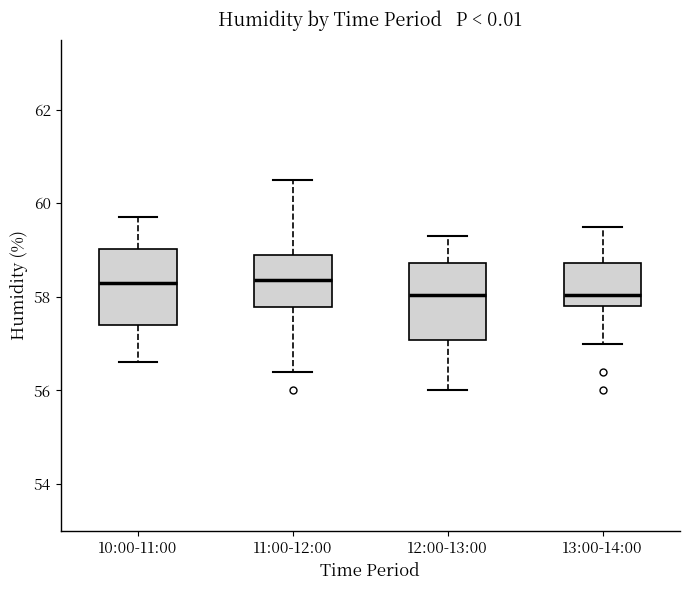

Reading left to right, read every box against the y-axis: the position of its median line, the range the box covers, and the ends of its whiskers. The values are not printed on the chart, so give them approximately, as read against the axis.

10:00-11:00: median 58.4, box 57.4 to 59.0, whiskers 56.6 to 59.8
11:00-12:00: median 58.4, box 57.8 to 59.0, whiskers 56.4 to 60.6
12:00-13:00: median 58.0, box 57.0 to 58.8, whiskers 56.0 to 59.4
13:00-14:00: median 58.0, box 57.8 to 58.8, whiskers 57.0 to 59.6